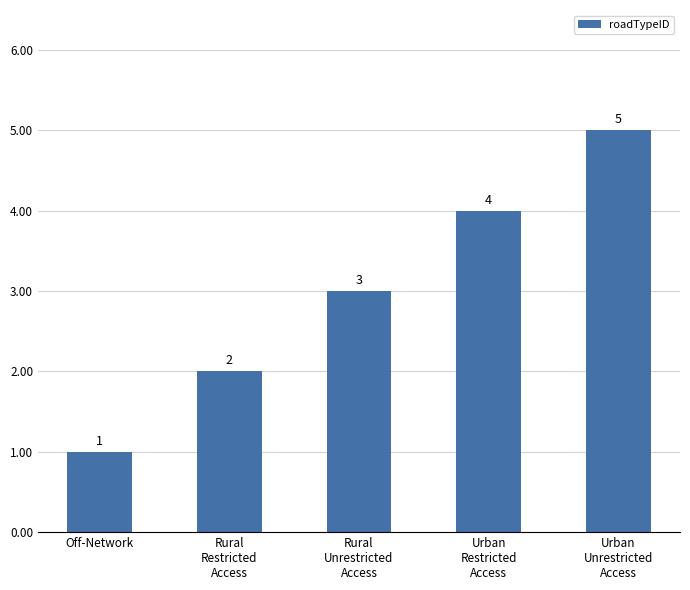

What is the change in value from Rural
Unrestricted
Access to Urban
Restricted
Access?

+1